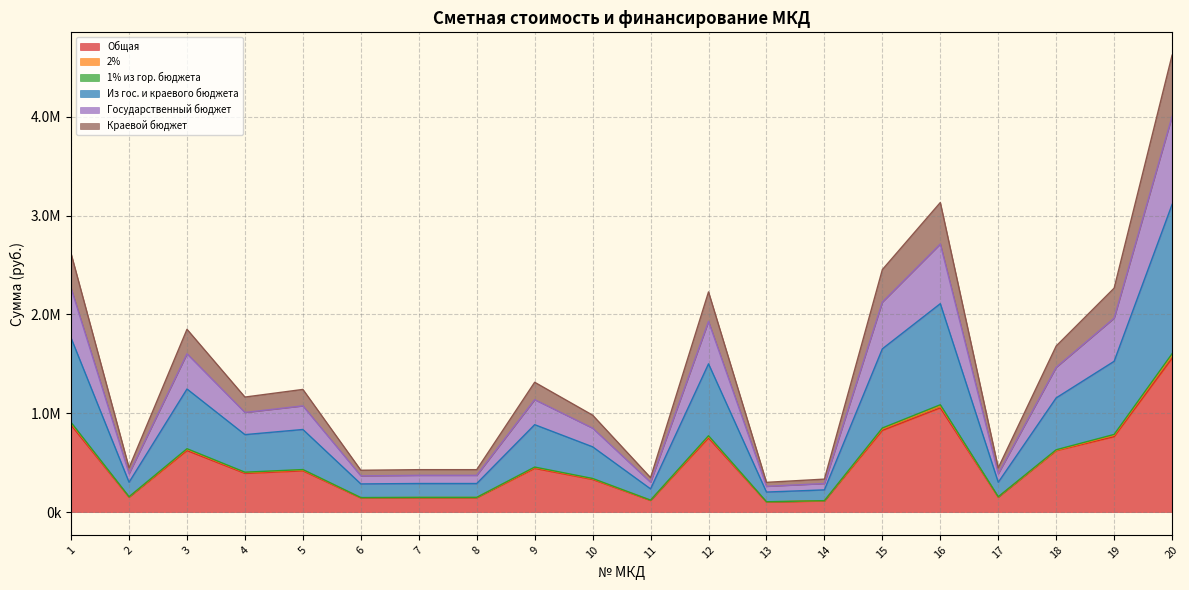

Does the chart display data point markers on the line(s)?

No